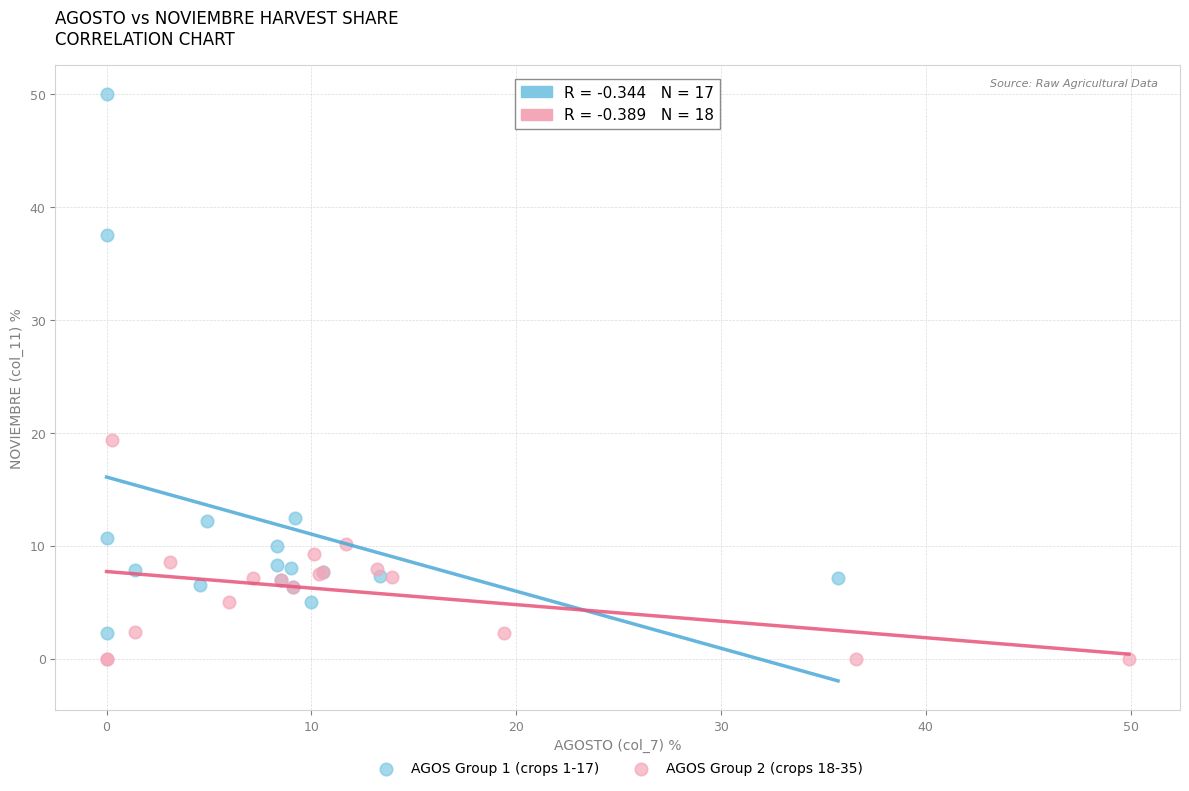

Which series has the widest spread of Y values?

AGOS Group 1 (crops 1-17)